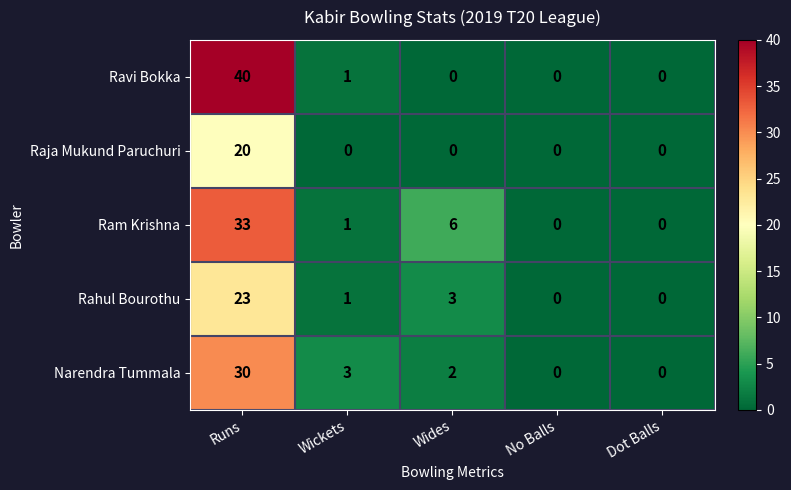

Reading right to left, transcribe all the data shown in this chart.

Ravi Bokka: Dot Balls=0	No Balls=0	Wides=0	Wickets=1	Runs=40
Raja Mukund Paruchuri: Dot Balls=0	No Balls=0	Wides=0	Wickets=0	Runs=20
Ram Krishna: Dot Balls=0	No Balls=0	Wides=6	Wickets=1	Runs=33
Rahul Bourothu: Dot Balls=0	No Balls=0	Wides=3	Wickets=1	Runs=23
Narendra Tummala: Dot Balls=0	No Balls=0	Wides=2	Wickets=3	Runs=30